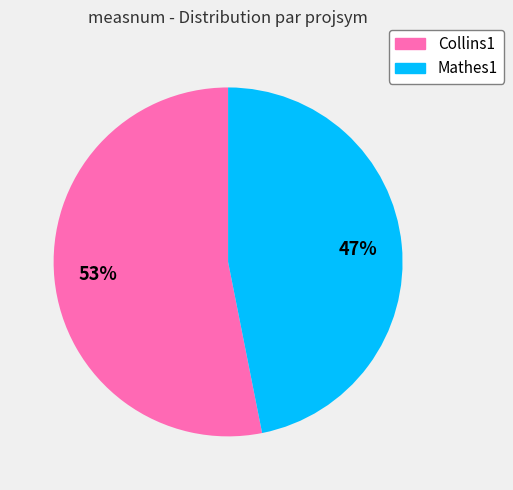

Which slice is the largest?

Collins1